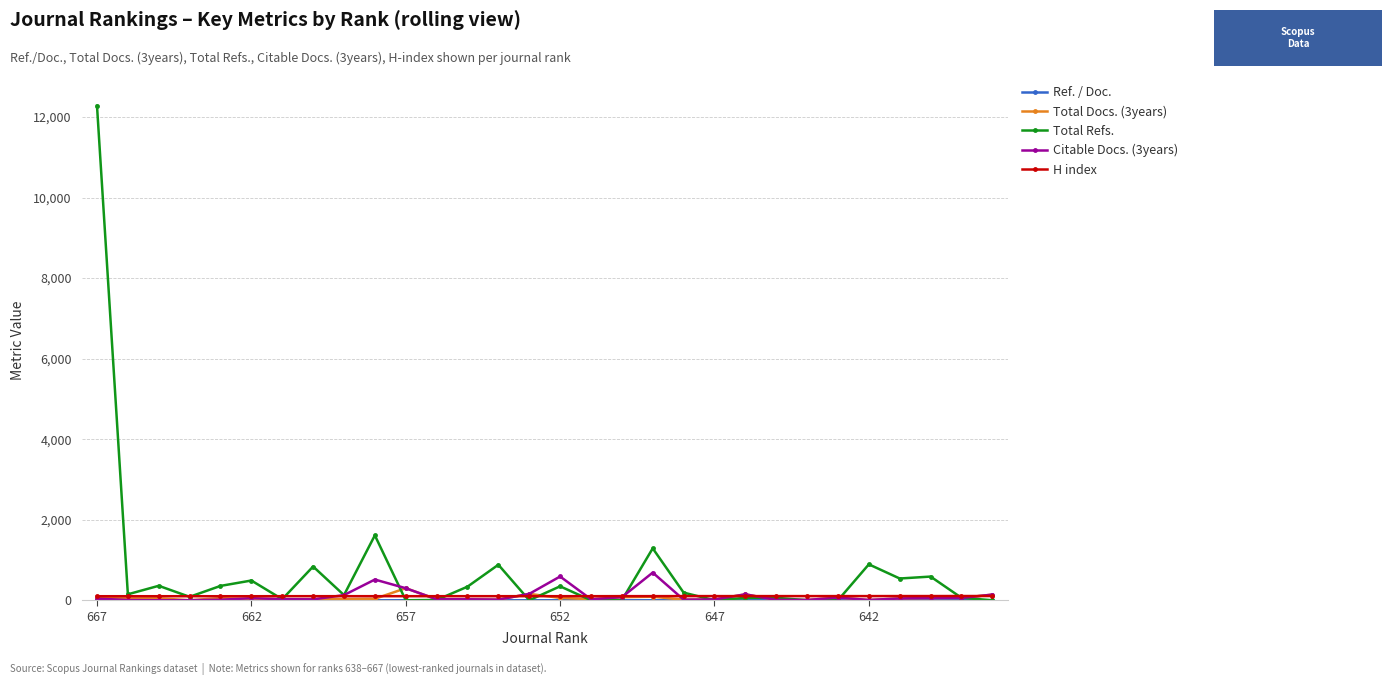

Which series has the largest total across all categories?

Total Refs.